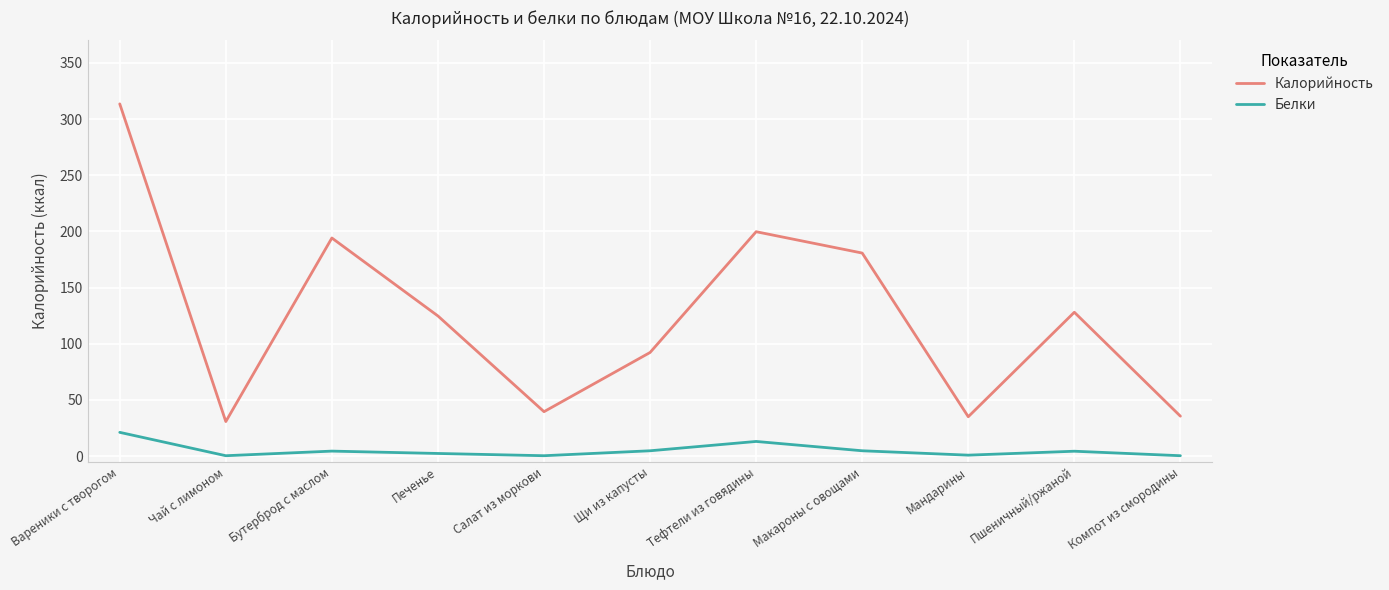

Is it true that Белки equals 0.3 at Чай с лимоном?

True